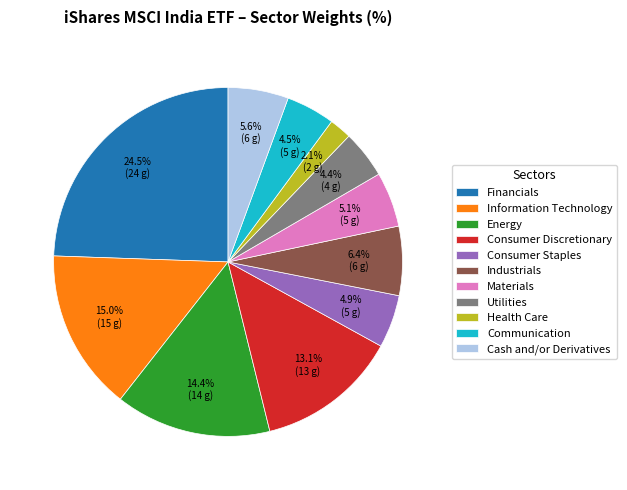

To the nearest percent, what is the difference between the largest and smallest slice percentages?

22%